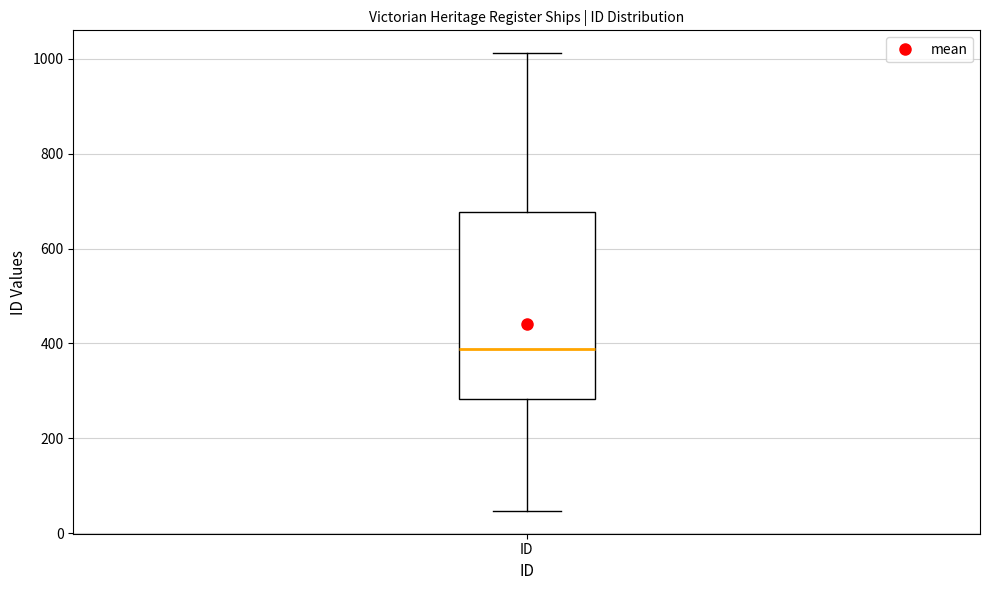

Transcribe this box plot: give where the median line is, the range the box spans, and where the two whiskers end, as read against the y-axis. The values are not printed on the chart, so give them approximately, as read against the axis.

median 380, box 280 to 680, whiskers 40 to 1020